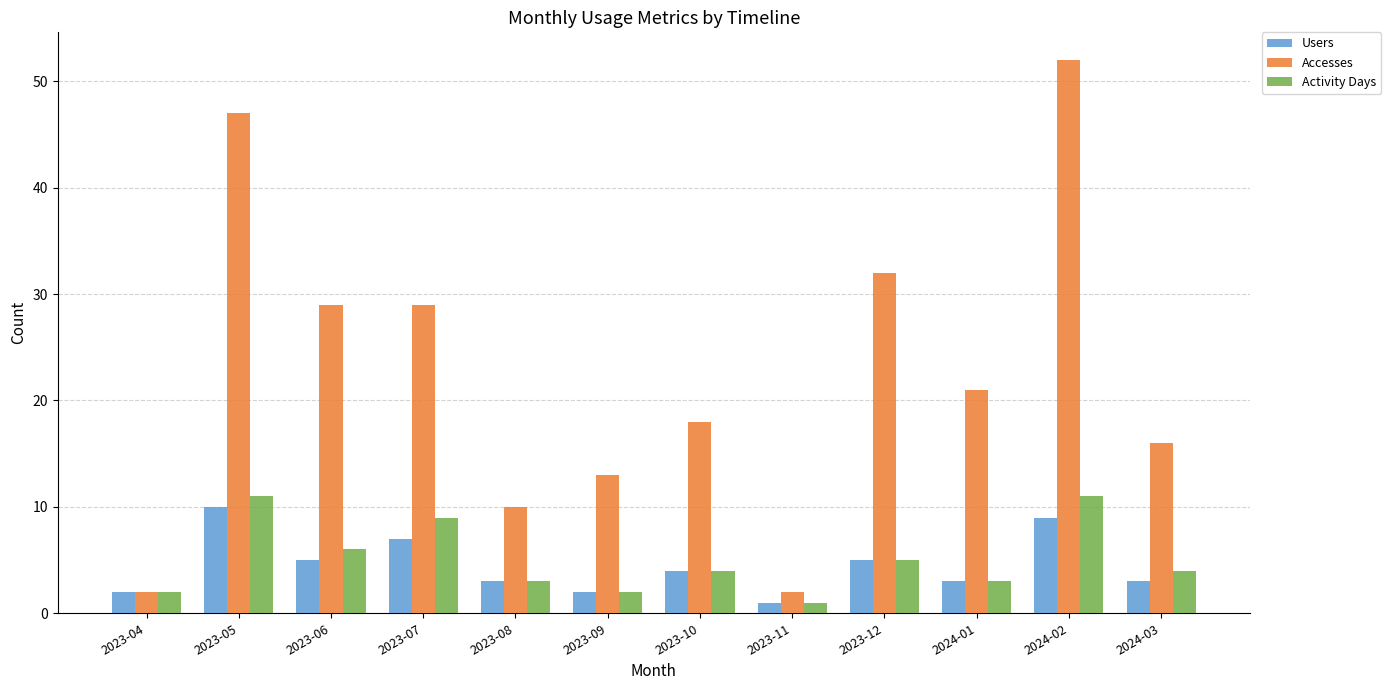

Is the value of Users at 2023-12 greater than the value of Accesses at 2024-01?

No